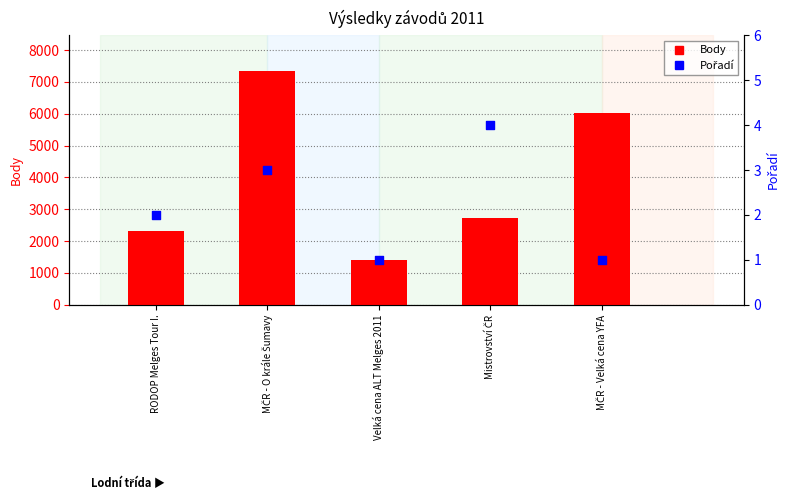

Which series has the largest total across all categories?

Body